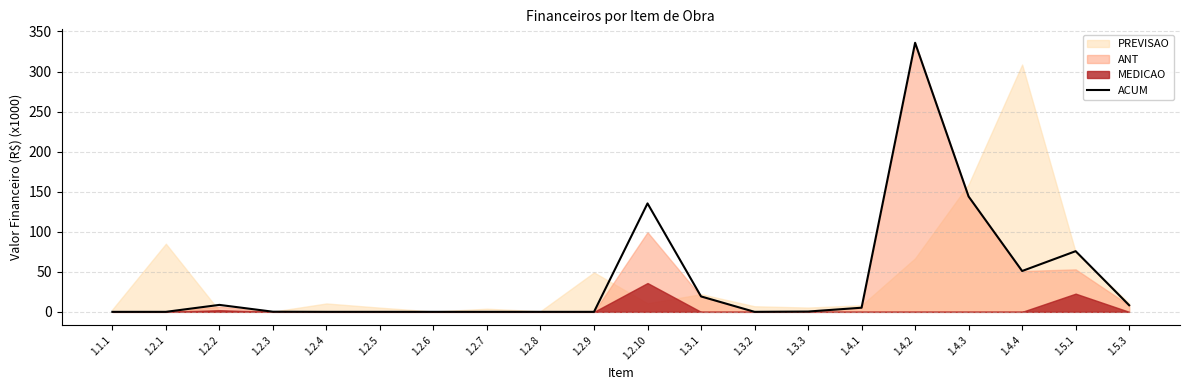

How many values are above zero?

11